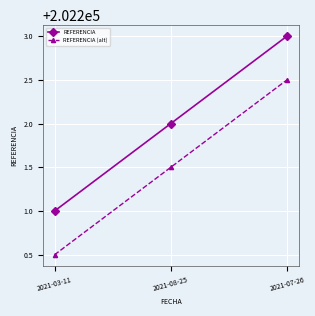

What is the spread (max minus min) of values at 2021-07-26?

0.5